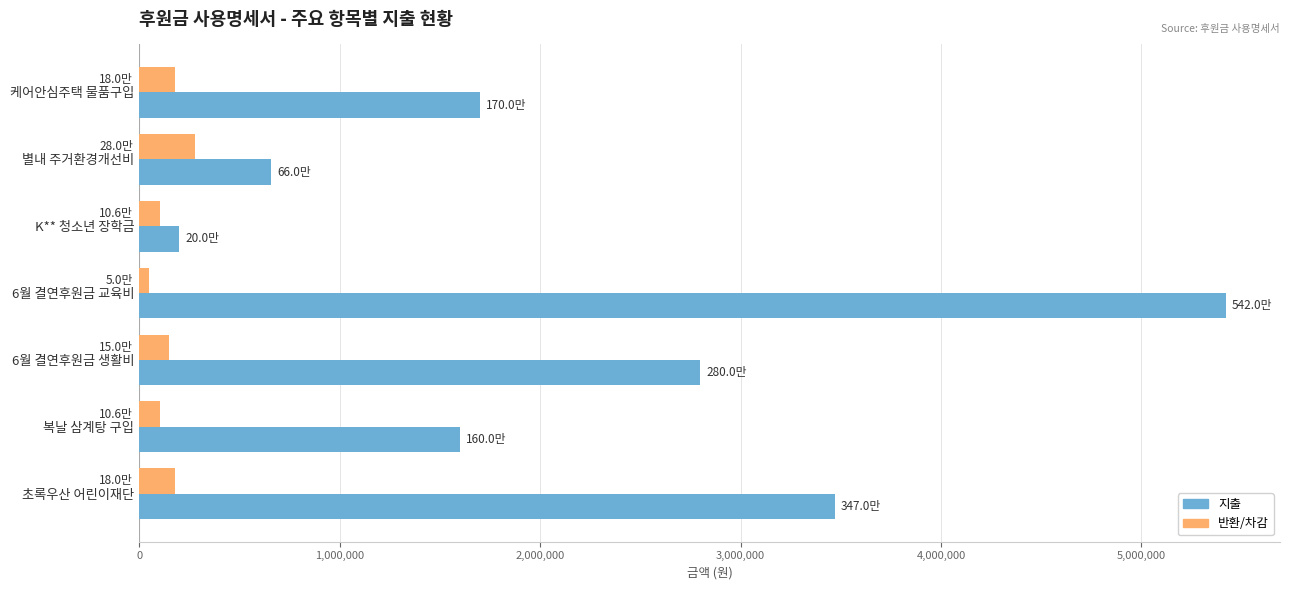

What is the difference between the second highest and minimum values in the 반환/차감 series?

130000